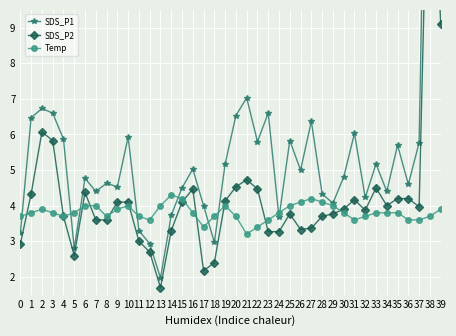

List the series in order of their peak value, lowest first.

Temp, SDS_P2, SDS_P1